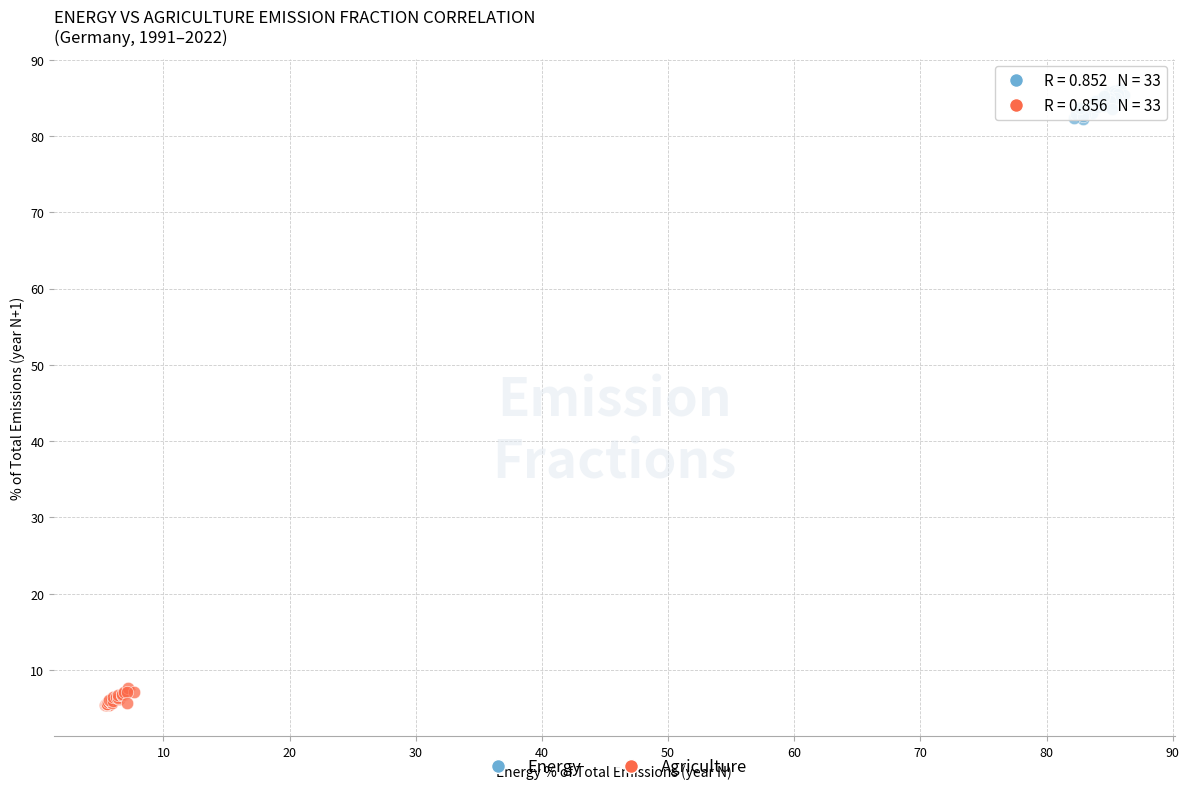

Which series reaches the maximum Y coordinate?

Energy